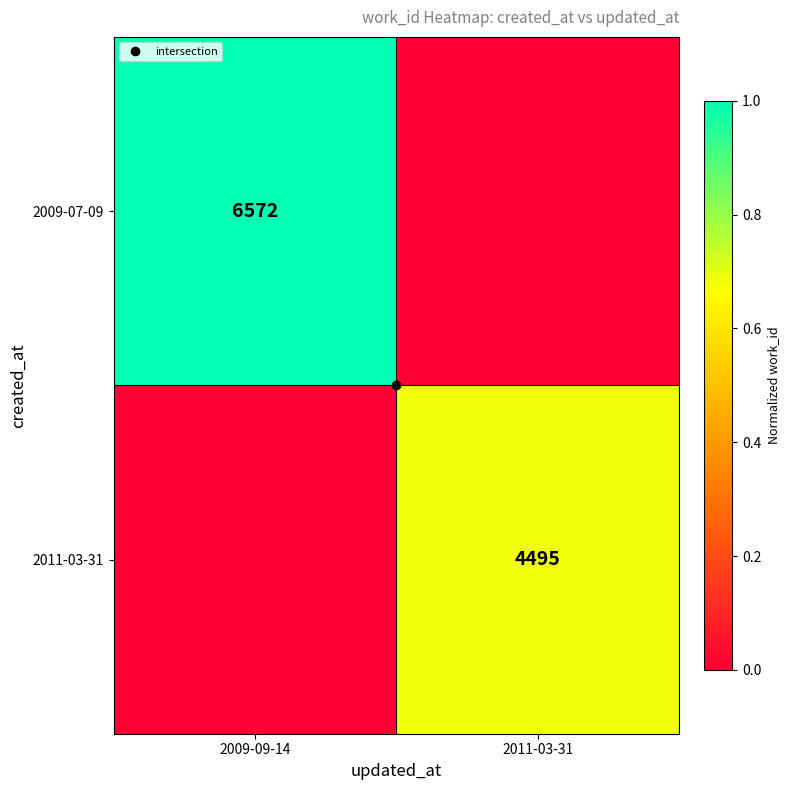

Which series has the largest total across all categories?

2009-07-09